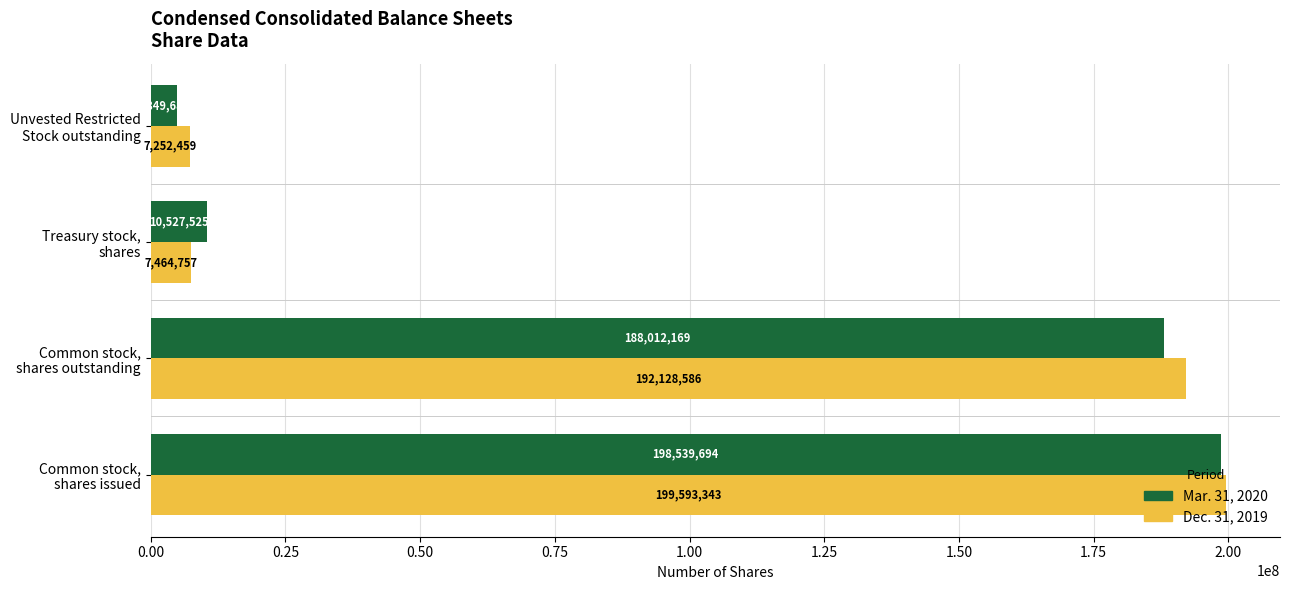

List the series in order of their peak value, lowest first.

Mar. 31, 2020, Dec. 31, 2019